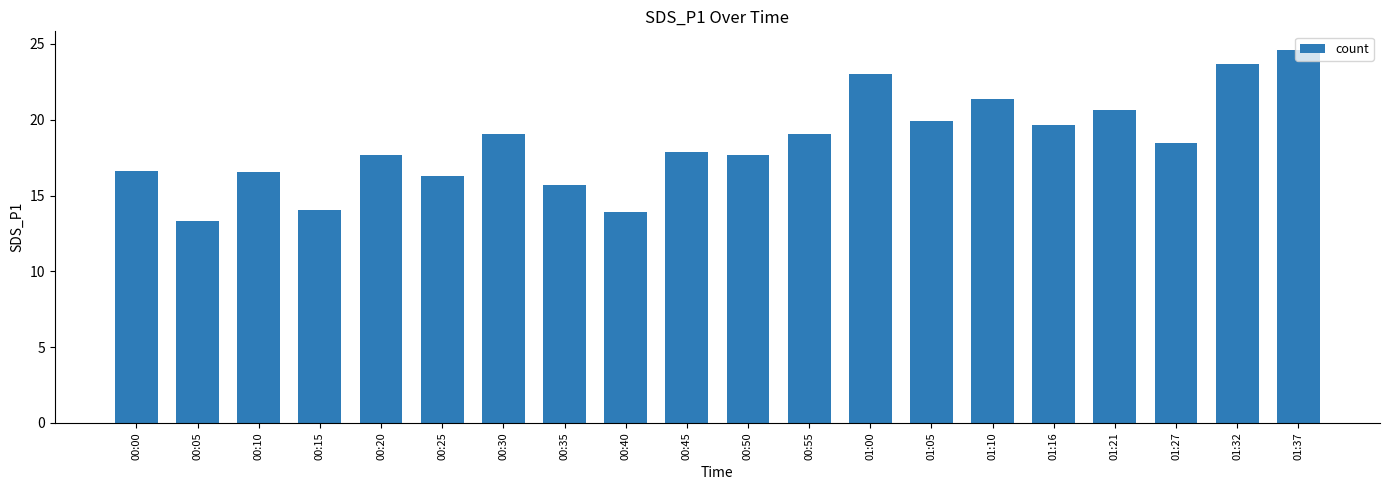

Which has a higher value, 00:20 or 00:25?

00:20